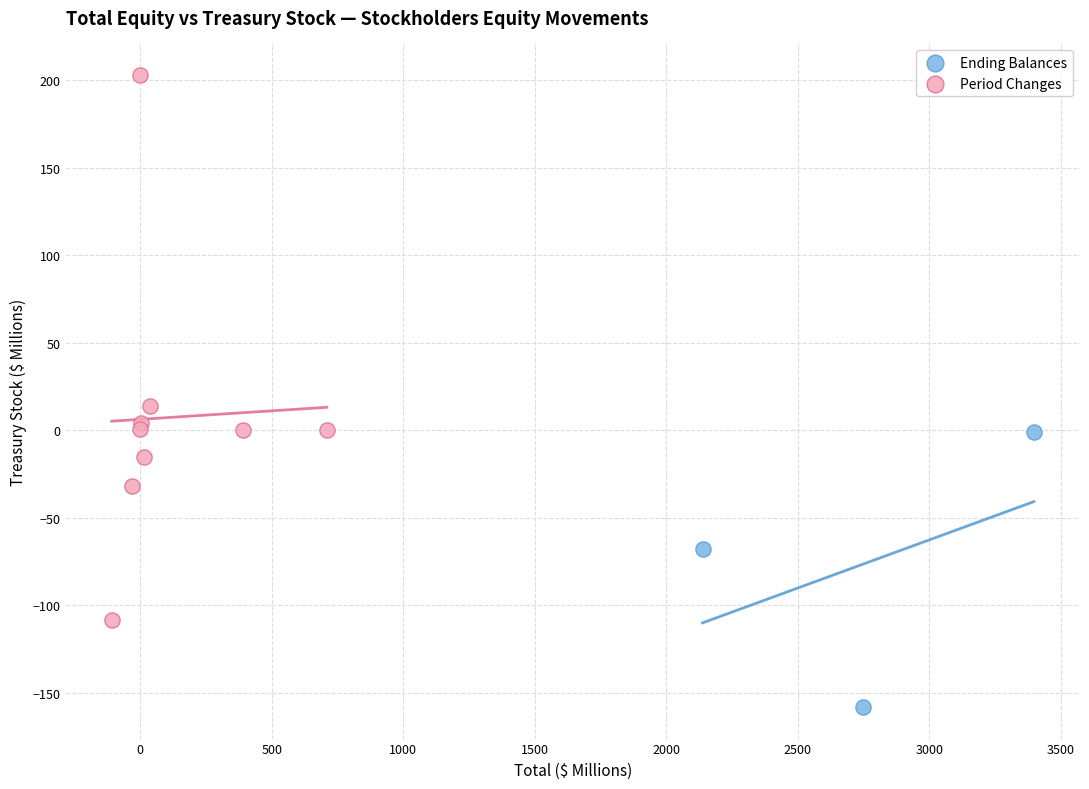

Which series has the widest spread of Y values?

Period Changes